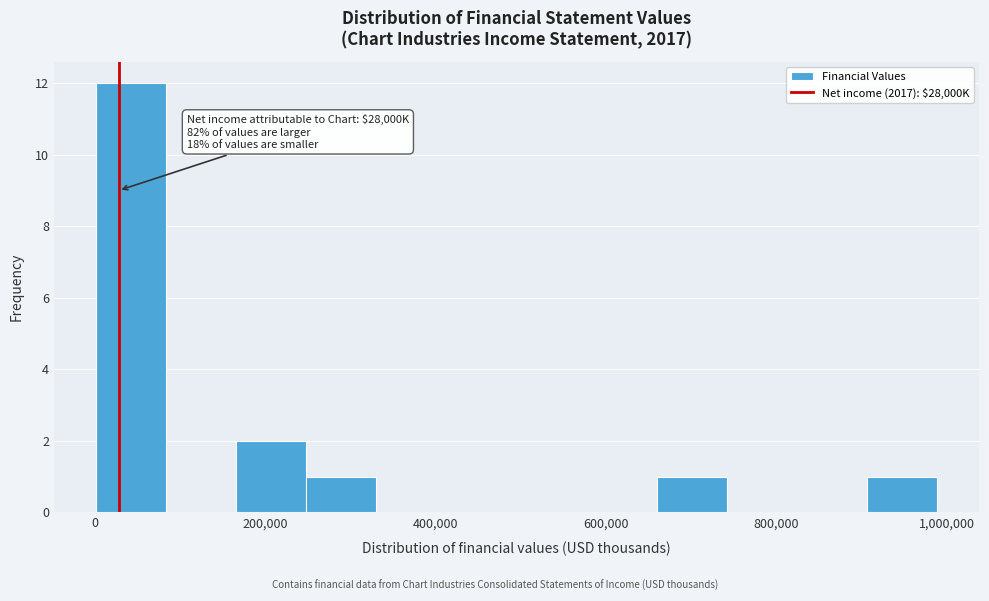

Which range on the x-axis has the tallest bar?

0 to 80000